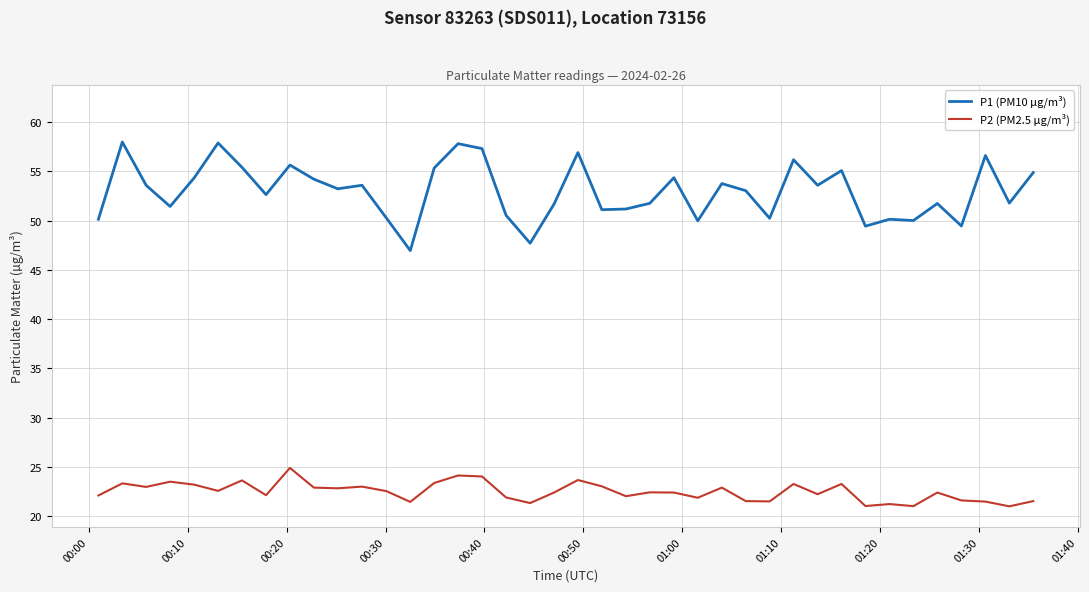

True or false: P1 (PM10 µg/m³) and P2 (PM2.5 µg/m³) intersect in this chart.

False